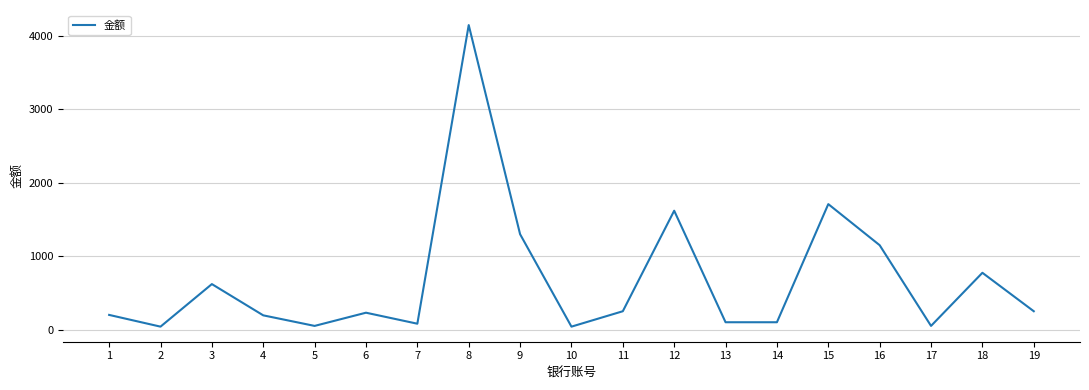

Is it true that the value at 16 is 1150?

True